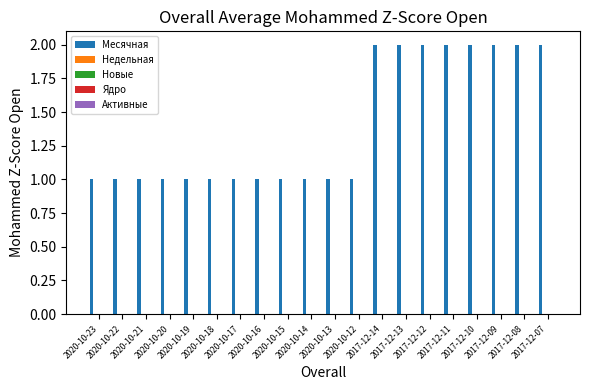

What is the value of the 17th bar from the left?

2